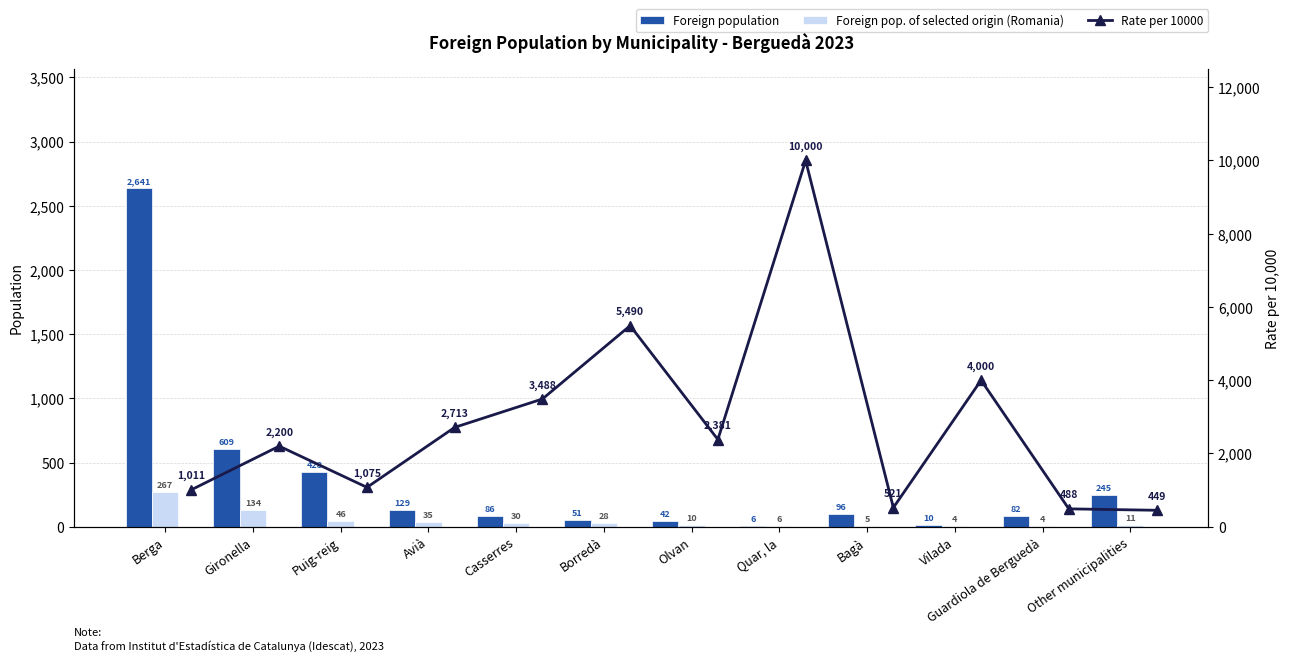

What is the sum of the Foreign pop. of selected origin (Romania) values at Vilada and Quar, la?

10